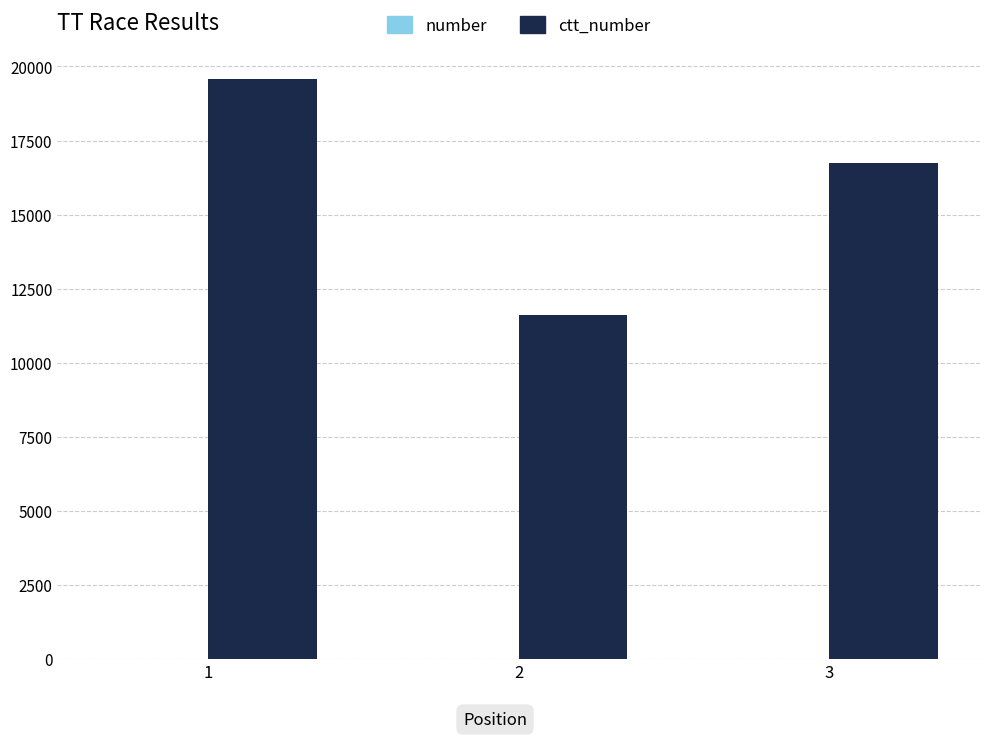

At which label does number reach its peak?

1